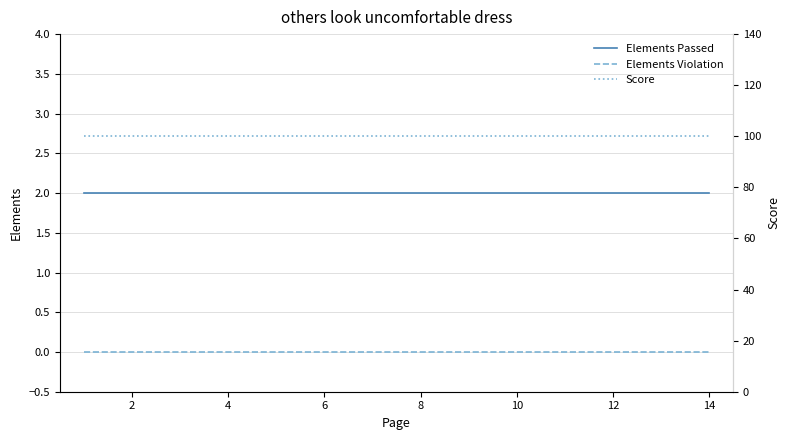

True or false: Elements Passed has a value of 2 at 2.

True